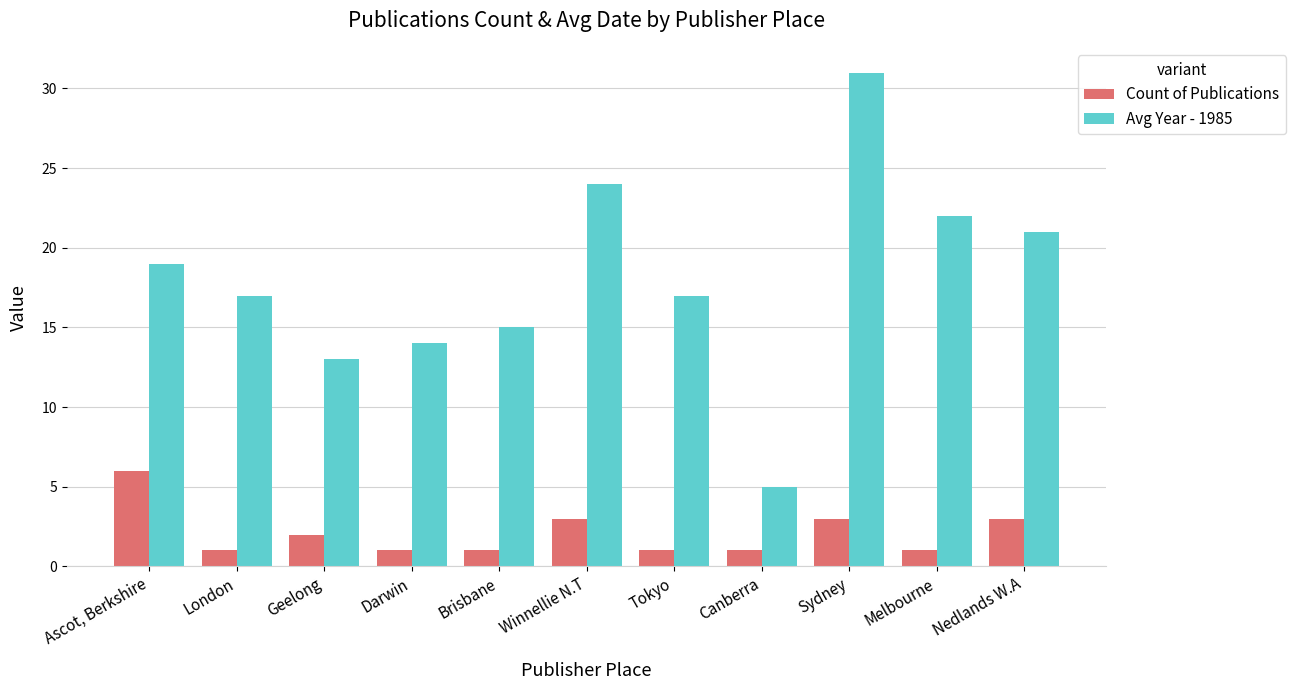

Count the number of categories in the chart.

11